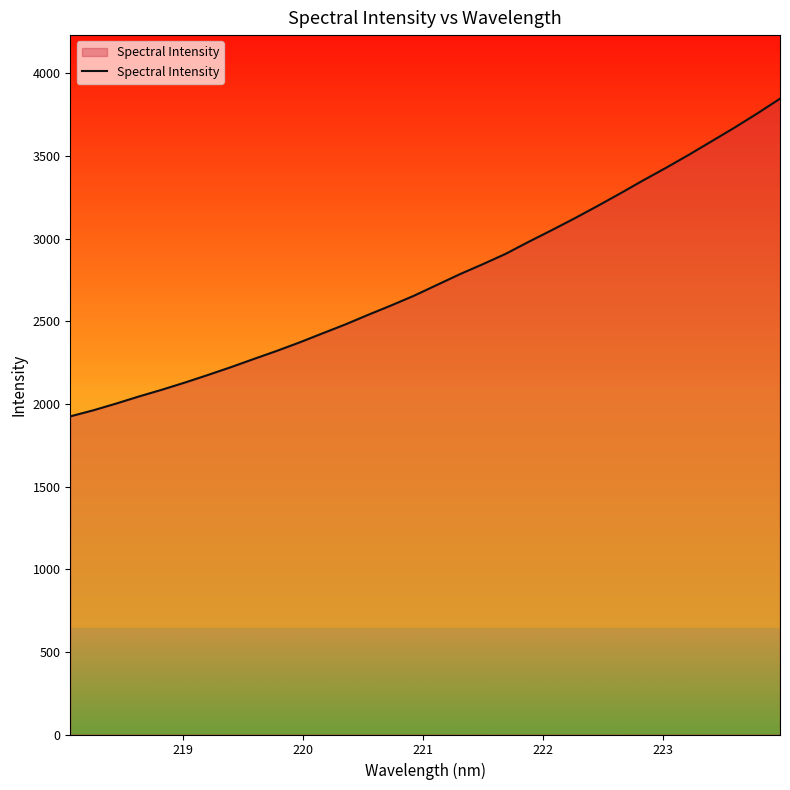

What is the smallest value displayed?

1925.0